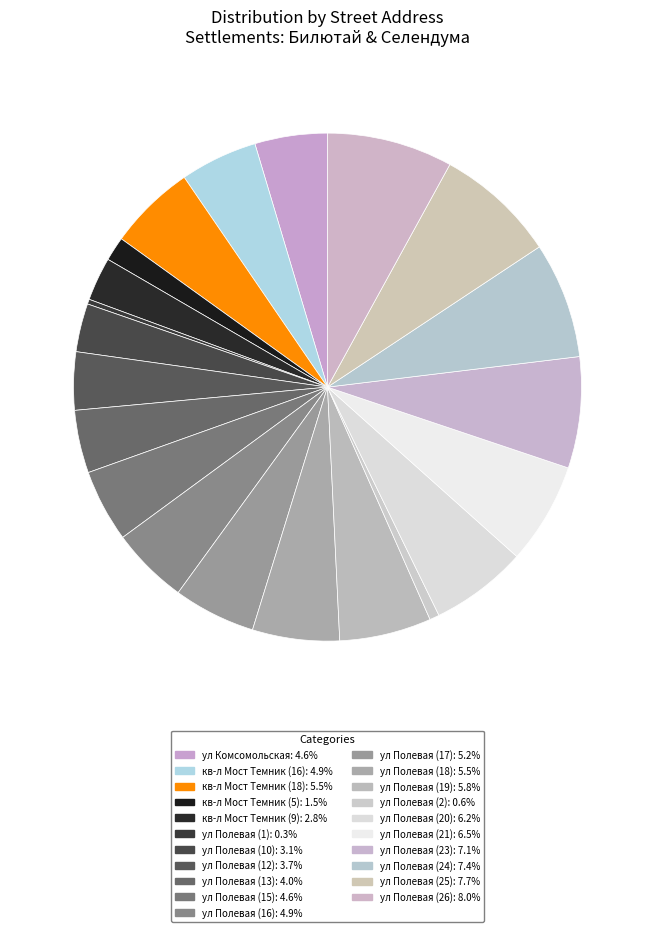

Approximately how many times larger is the value at кв-л Мост Темник (5) compared to ул Полевая (17)?

0.3